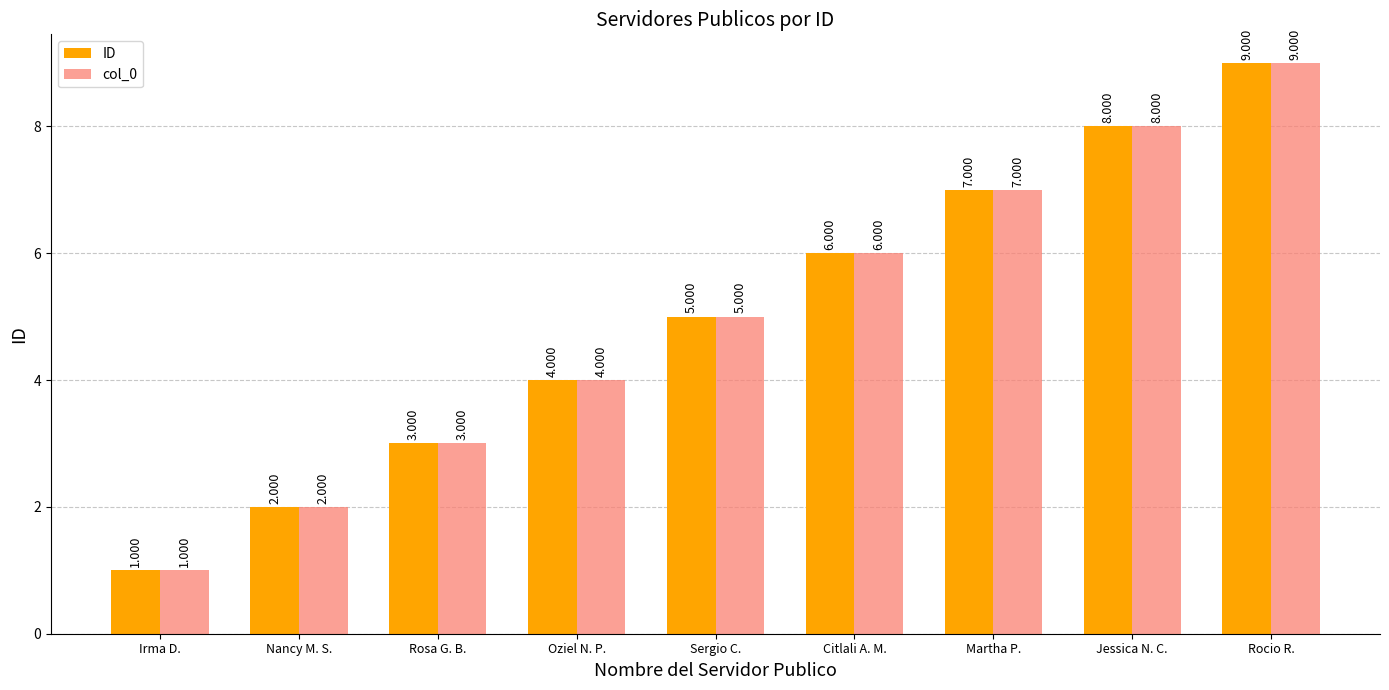

Reading left to right, transcribe all the data shown in this chart.

ID: Irma D.=1	Nancy M. S.=2	Rosa G. B.=3	Oziel N. P.=4	Sergio C.=5	Citlali A. M.=6	Martha P.=7	Jessica N. C.=8	Rocio R.=9
col_0: Irma D.=1	Nancy M. S.=2	Rosa G. B.=3	Oziel N. P.=4	Sergio C.=5	Citlali A. M.=6	Martha P.=7	Jessica N. C.=8	Rocio R.=9